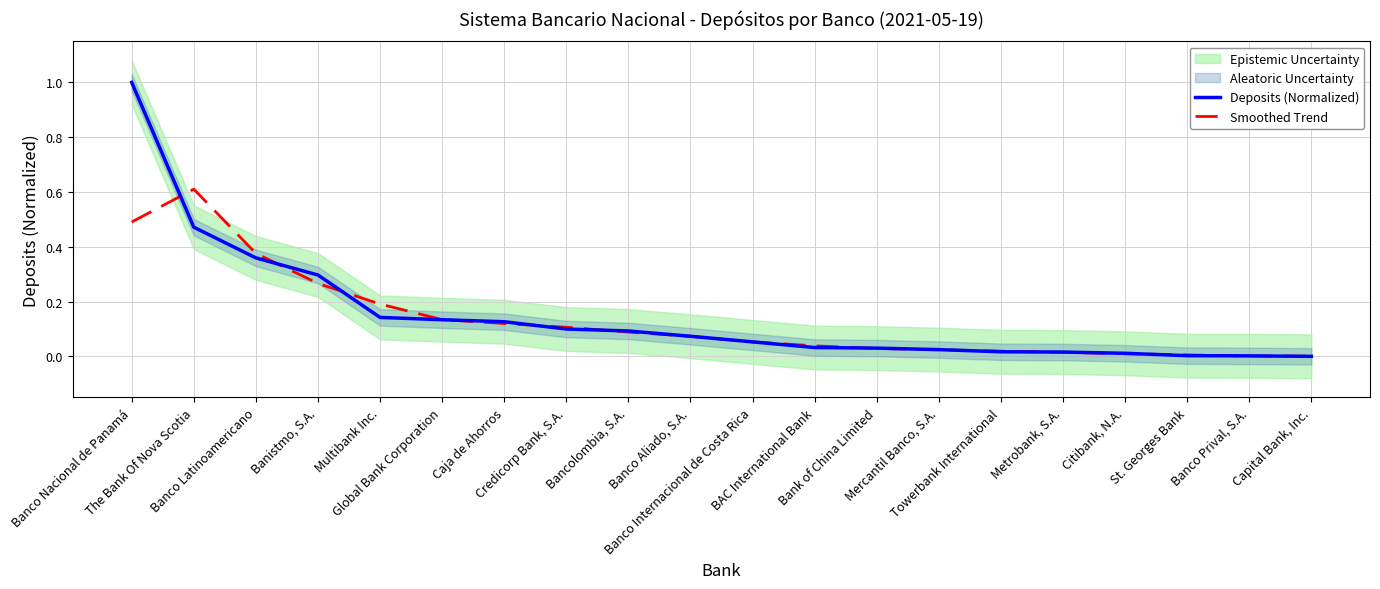

At which category is the sum across all series the highest?

Banco Nacional de Panamá